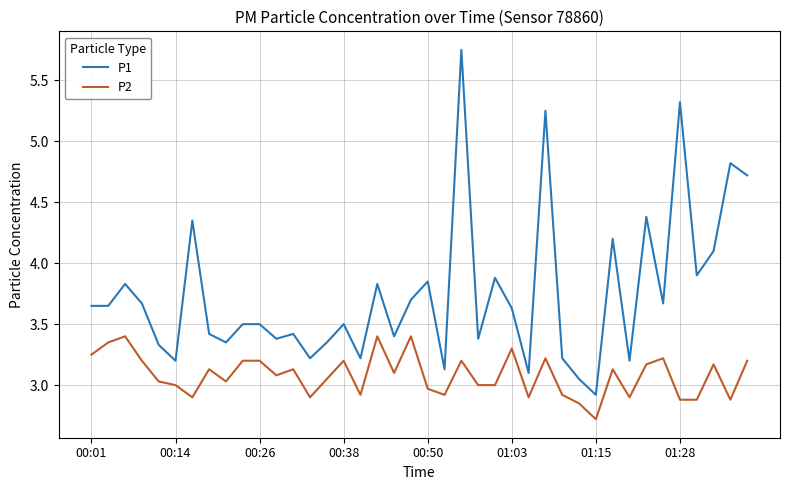

Which series has the widest spread of values?

P1